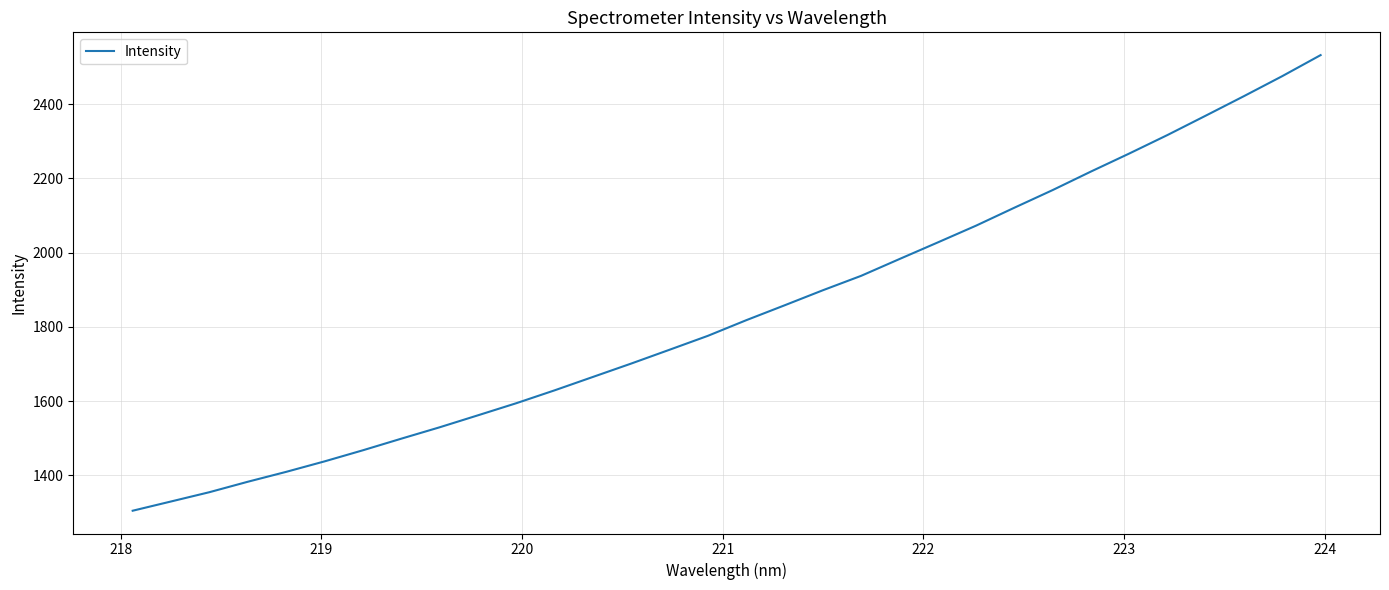

What is the greatest value displayed?

2532.0